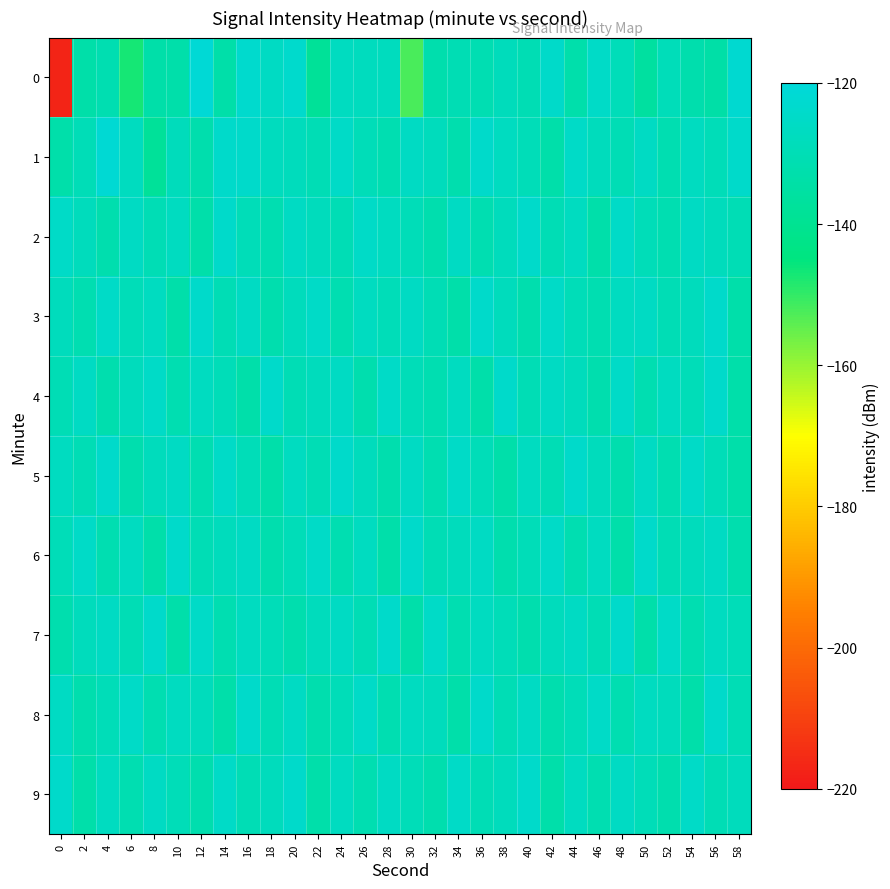

What is the spread (max minus min) of values at 34?

8.0